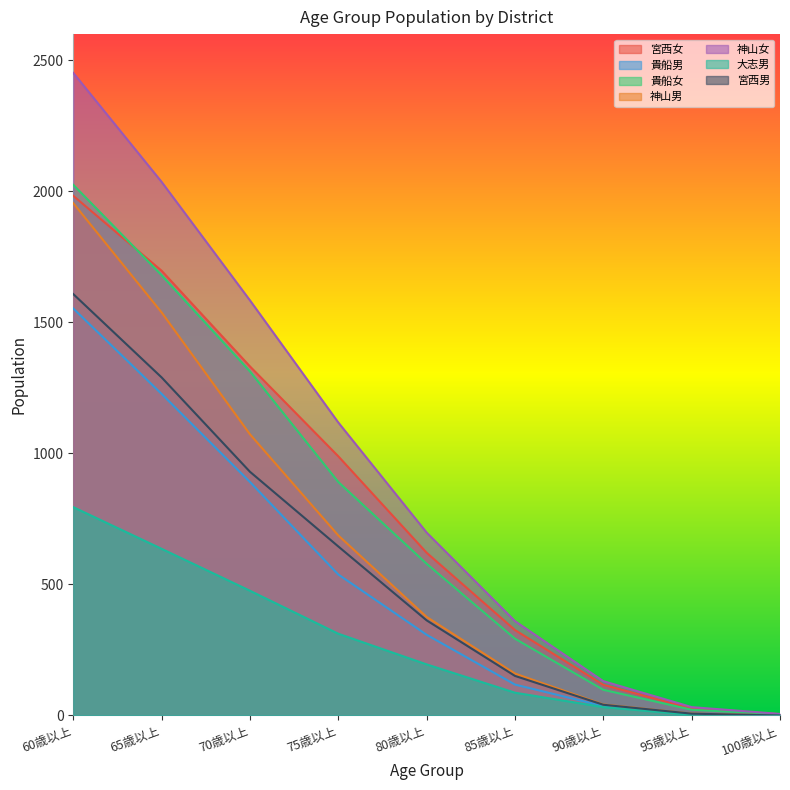

The 神山男 series shows 1955 at 60歳以上. True or false?

True